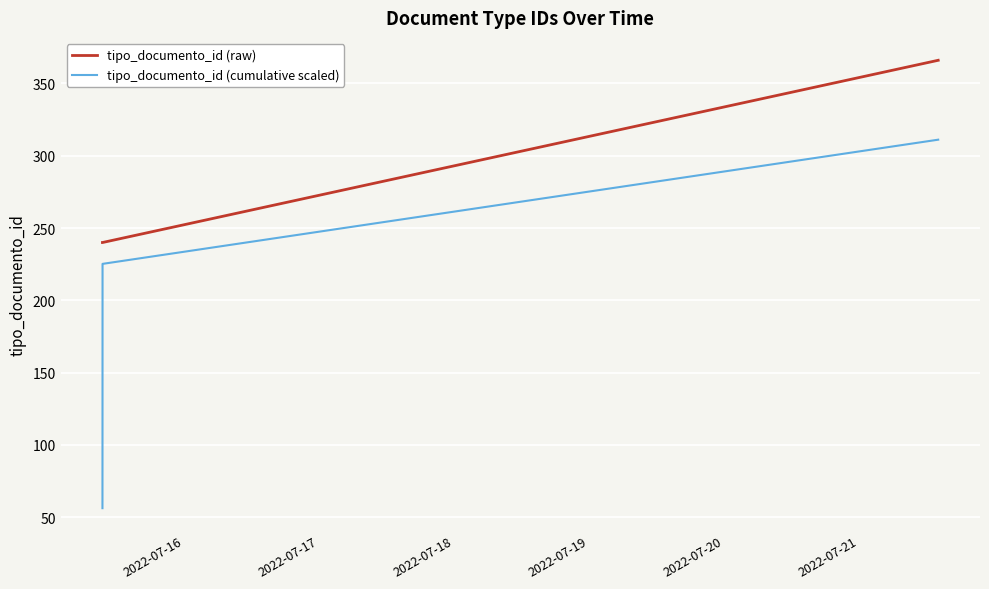

What is the minimum value shown in the chart?

56.3